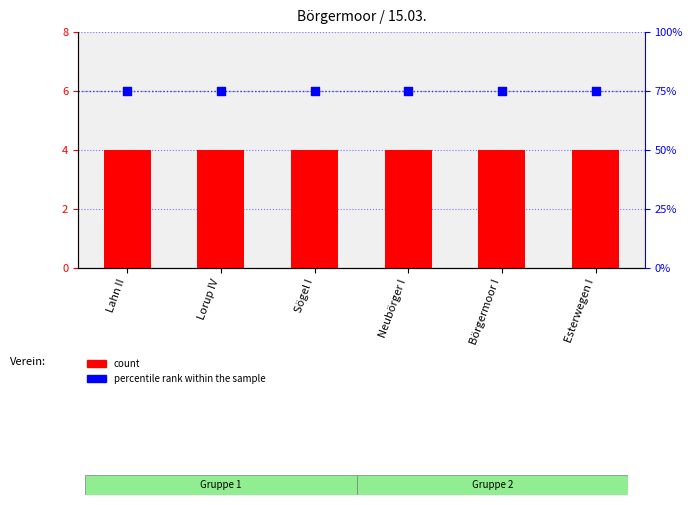

Which series contains the lowest Y value?

count